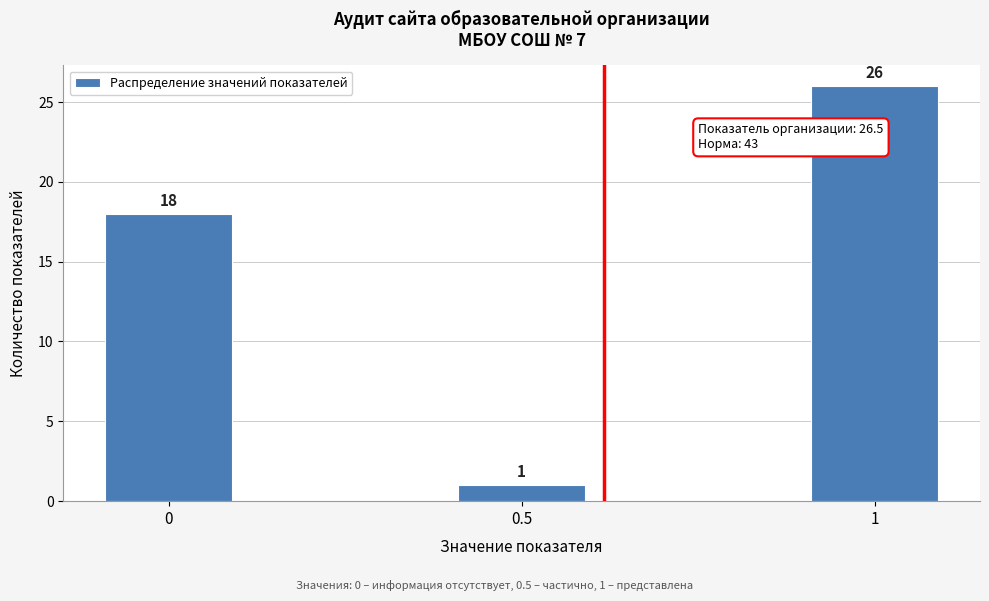

Reading left to right, extract all data points from this chart.

0=18	0.5=1	1=26